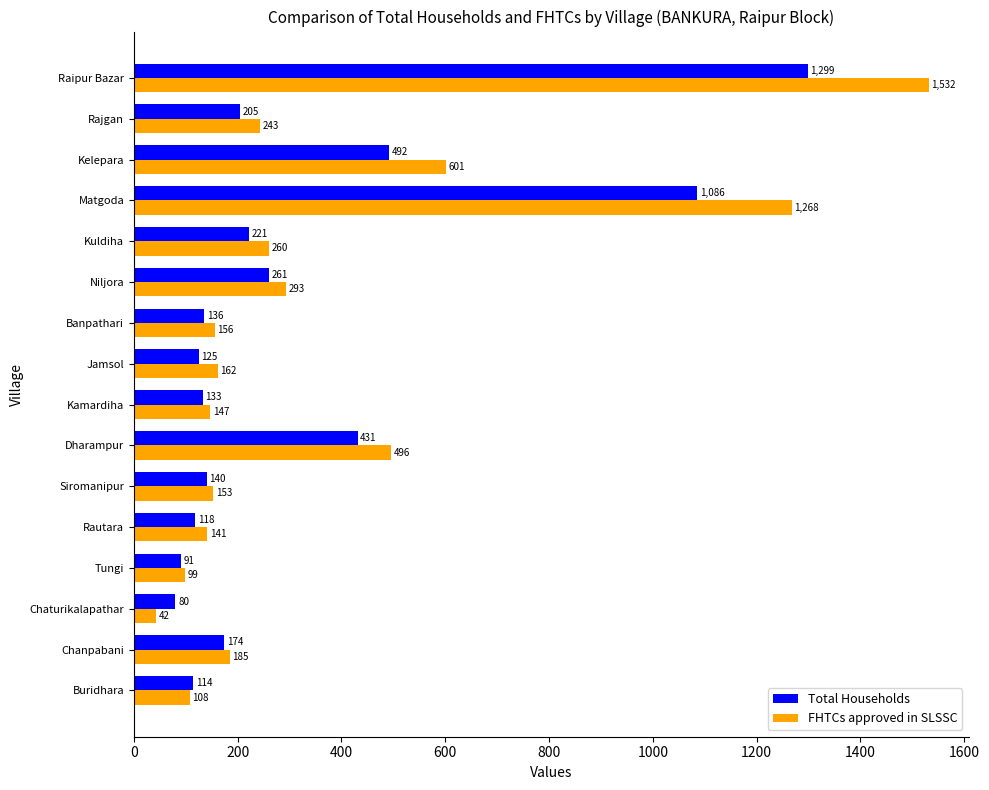

The value of FHTCs approved in SLSSC at Kelepara is 601. True or false?

True